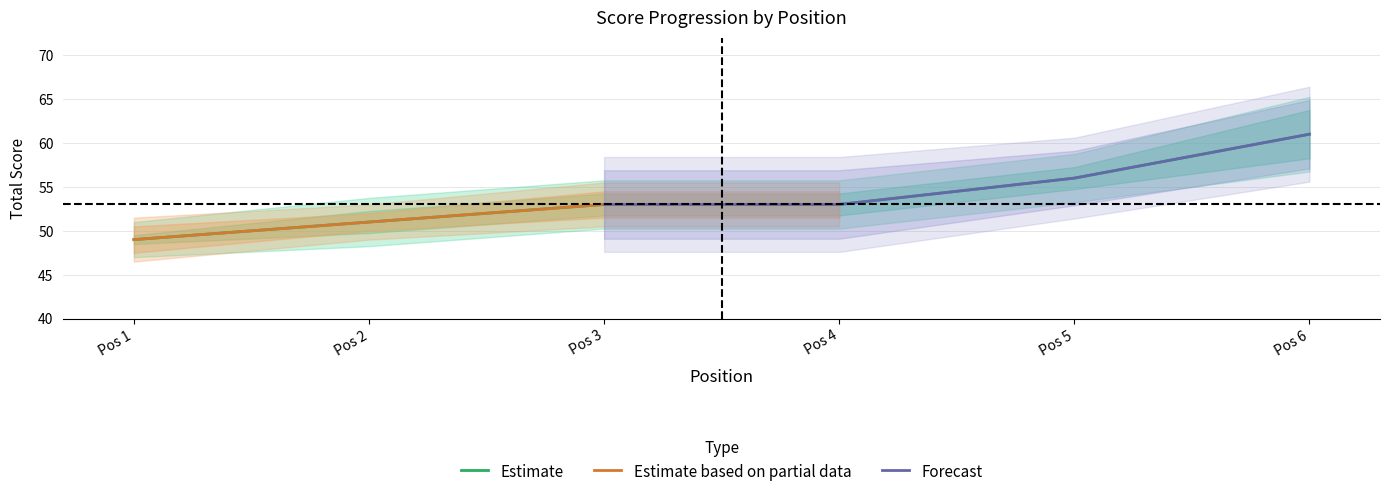

What is the minimum value for Estimate?

49